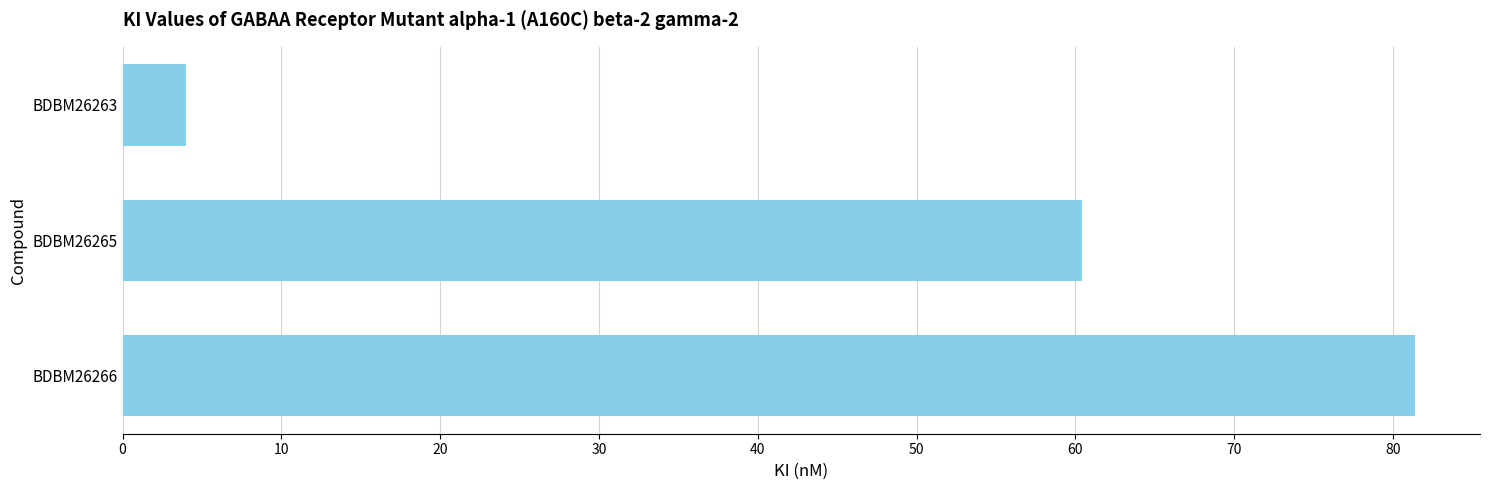

Are the bars horizontal?

Yes